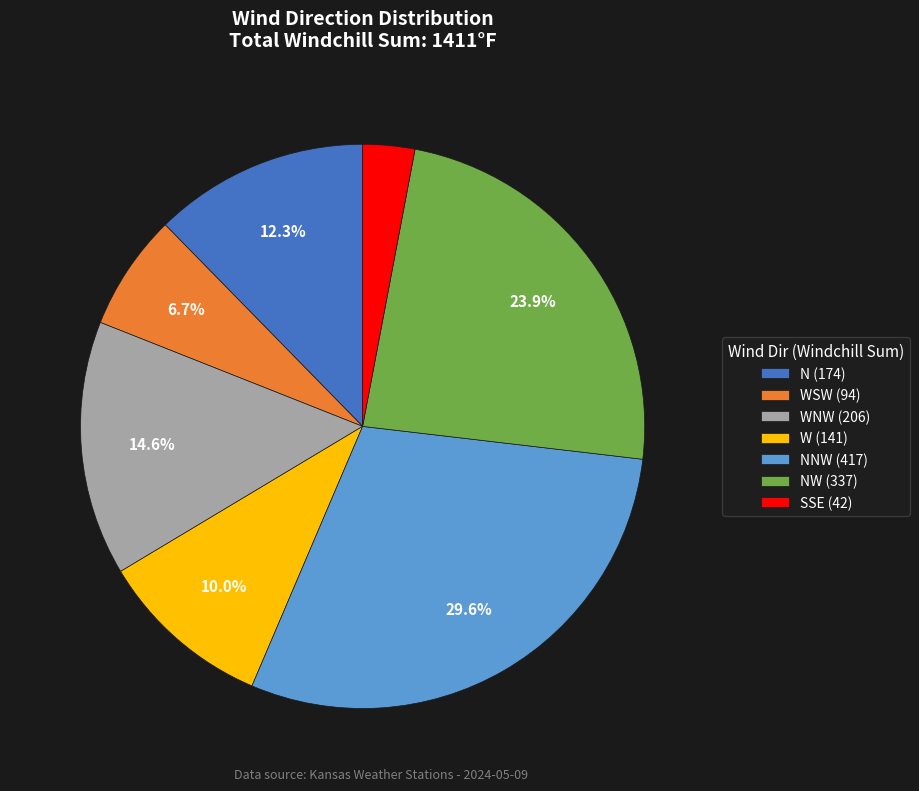

Which slice is the largest?

NNW (417)